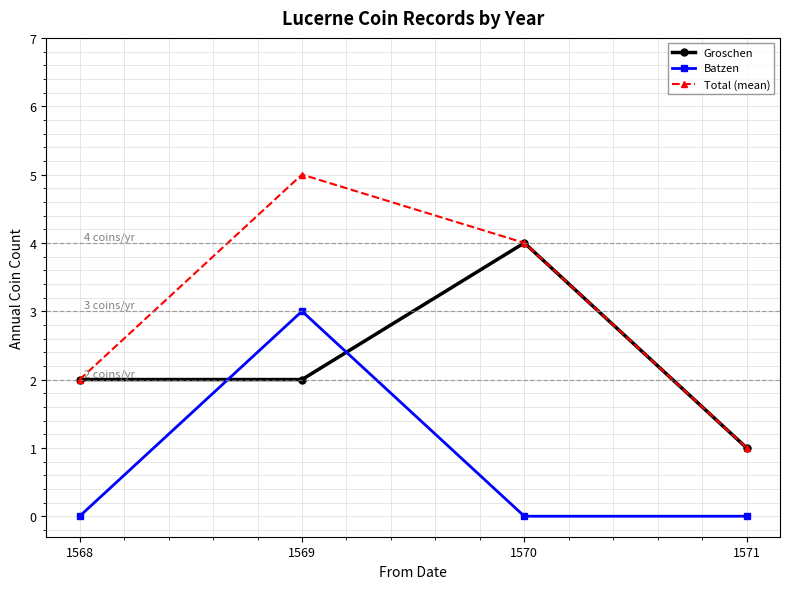

How many lines are shown in the chart?

3